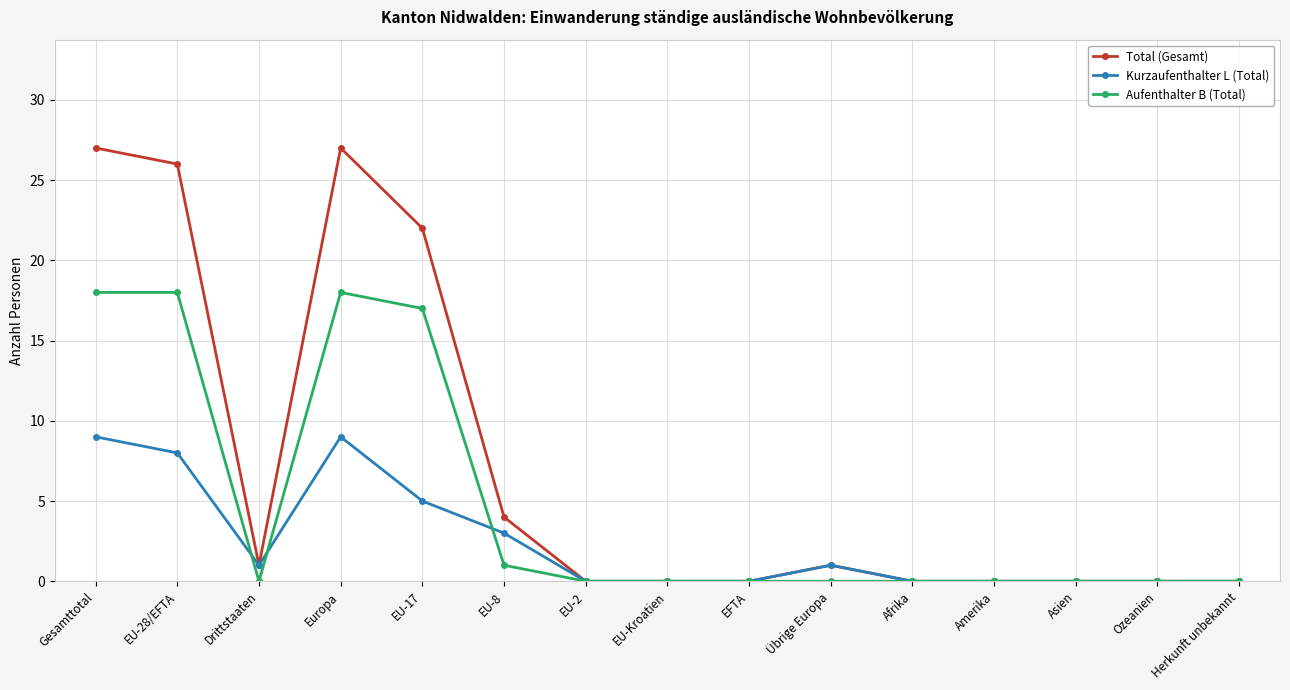

The value of Aufenthalter B (Total) at Drittstaaten is 0. True or false?

True